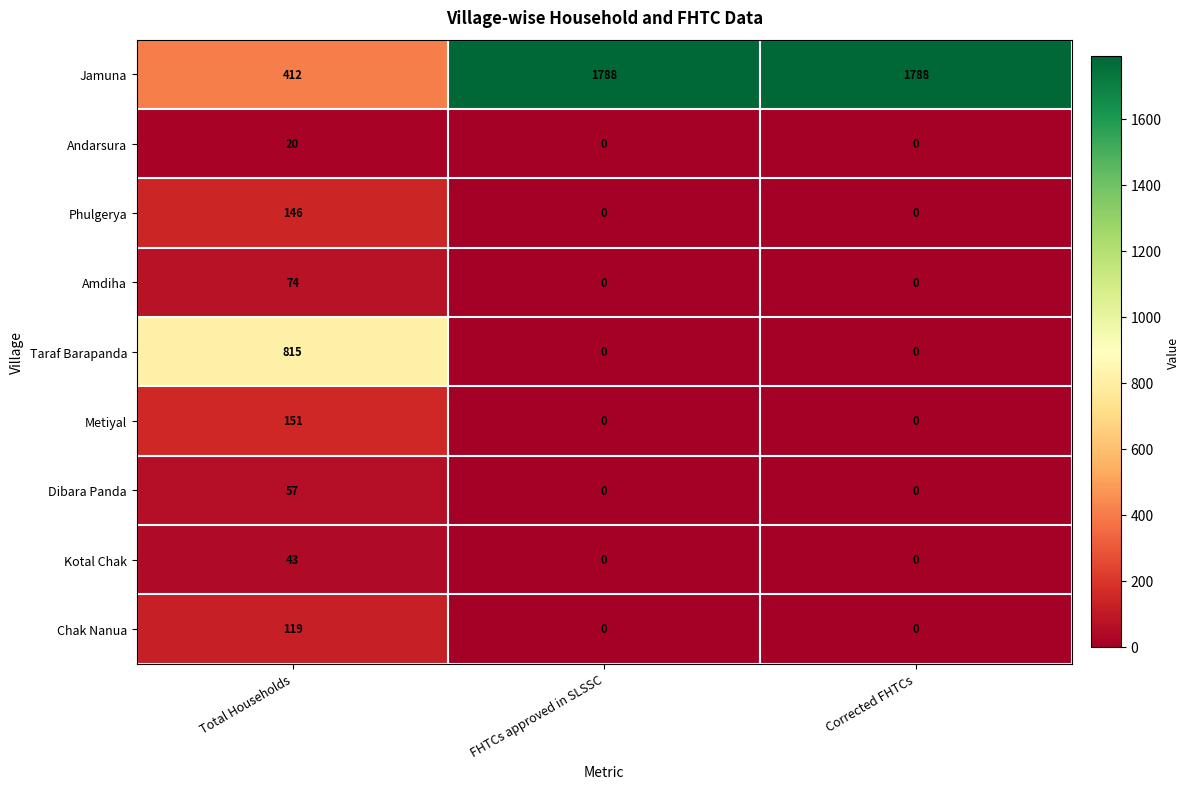

What is the sum of all Amdiha values?

74